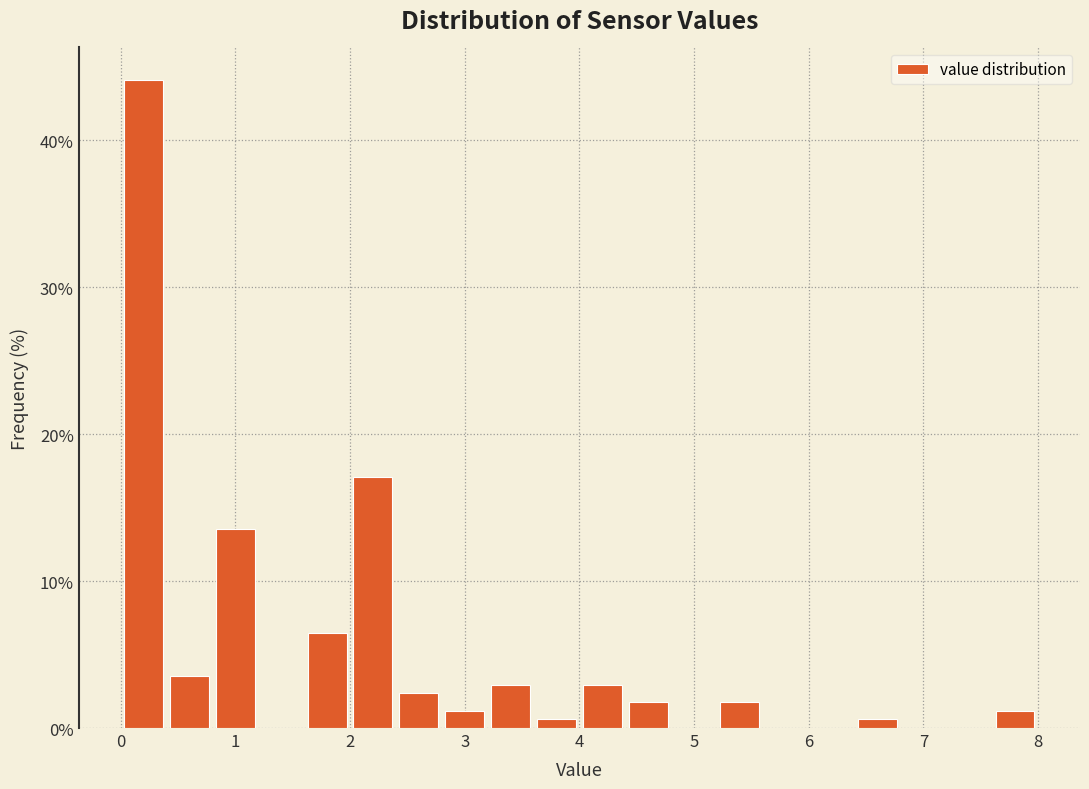

Reading left to right, transcribe this chart: for each bar, give the range it covers on the x-axis and its height. The values are not printed on the chart, so give them approximately, as read against the axis.

0.0 to 0.4: 44
0.4 to 0.8: 4
0.8 to 1.2: 14
1.2 to 1.6: 0
1.6 to 2.0: 6
2.0 to 2.4: 17
2.4 to 2.8: 2
2.8 to 3.2: 1
3.2 to 3.6: 3
3.6 to 4.0: under 1
4.0 to 4.4: 3
4.4 to 4.8: 2
4.8 to 5.2: 0
5.2 to 5.6: 2
5.6 to 6.0: 0
6.0 to 6.4: 0
6.4 to 6.8: under 1
6.8 to 7.2: 0
7.2 to 7.6: 0
7.6 to 8.0: 1